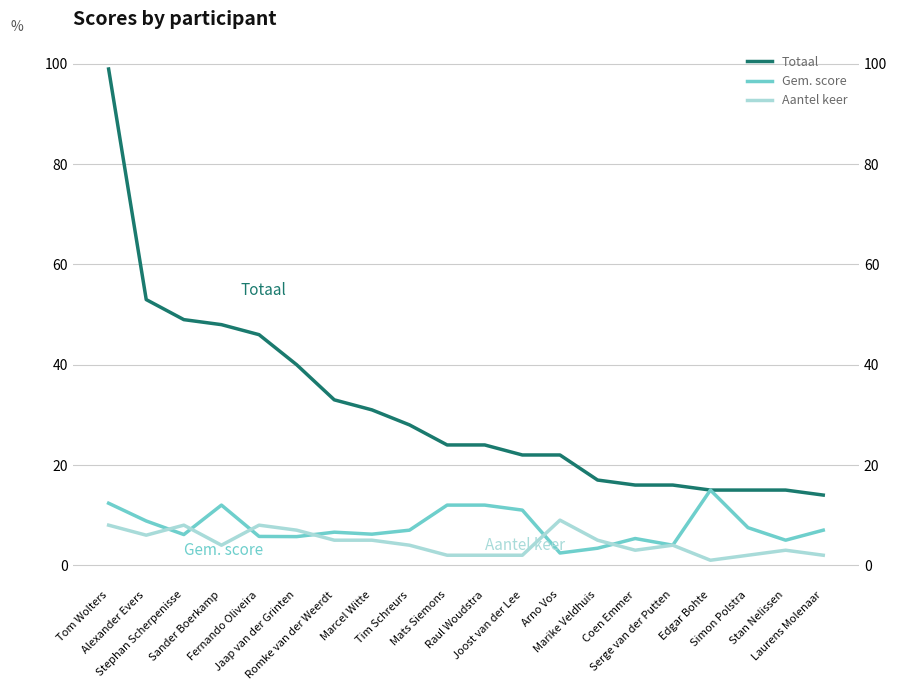

What is the smallest value displayed?

1.0